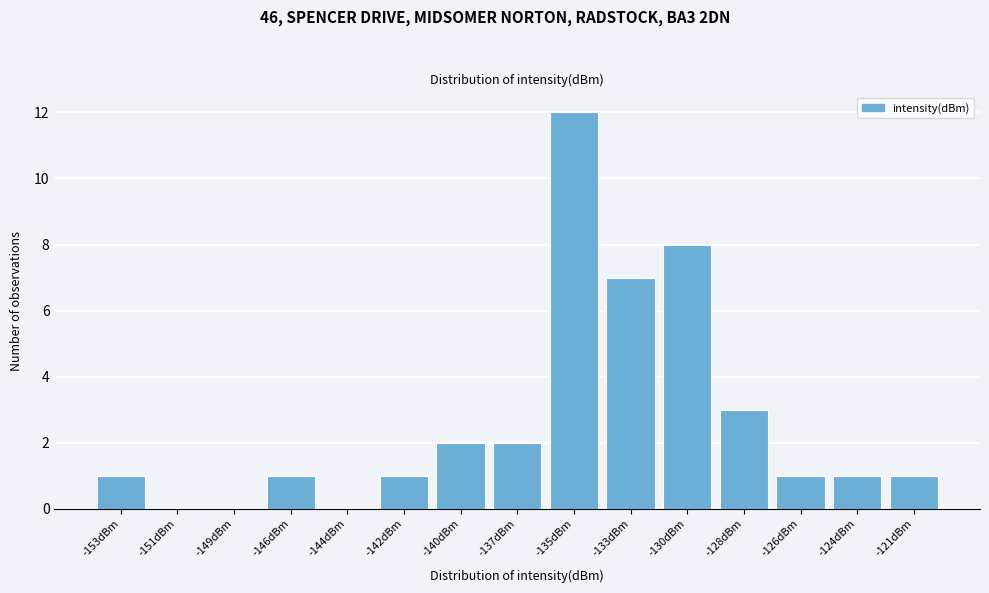

Reading left to right, what are all the values shown in this chart?

-153dBm=1	-151dBm=0	-149dBm=0	-146dBm=1	-144dBm=0	-142dBm=1	-140dBm=2	-137dBm=2	-135dBm=12	-133dBm=7	-130dBm=8	-128dBm=3	-126dBm=1	-124dBm=1	-121dBm=1